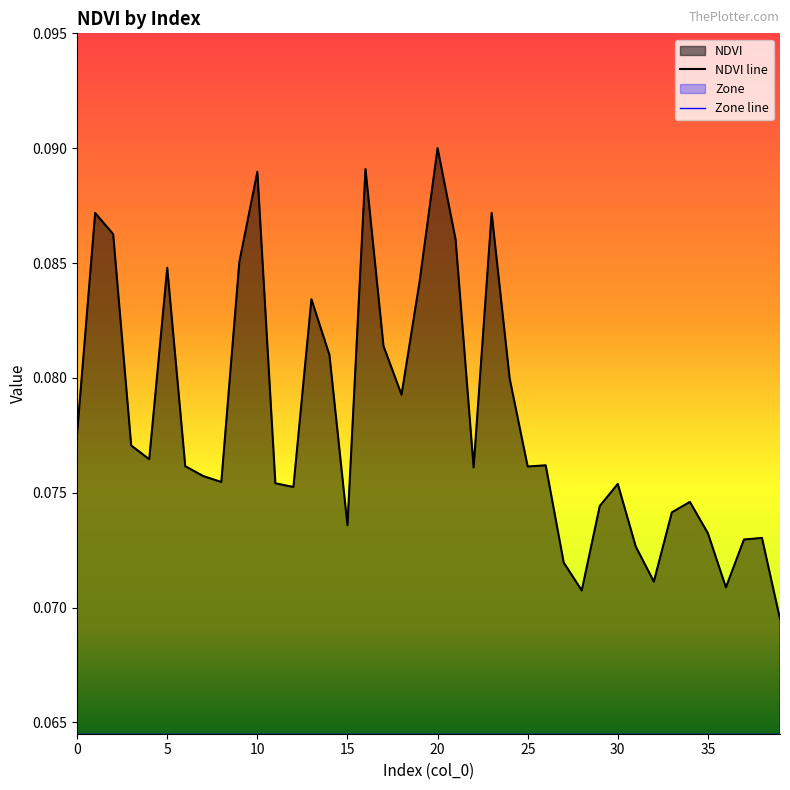

Which series has the largest total across all categories?

NDVI line